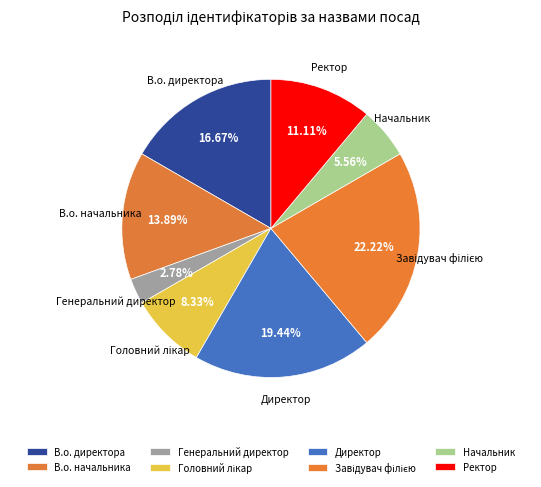

The В.о. начальника slice represents 14% of the pie. True or false?

True